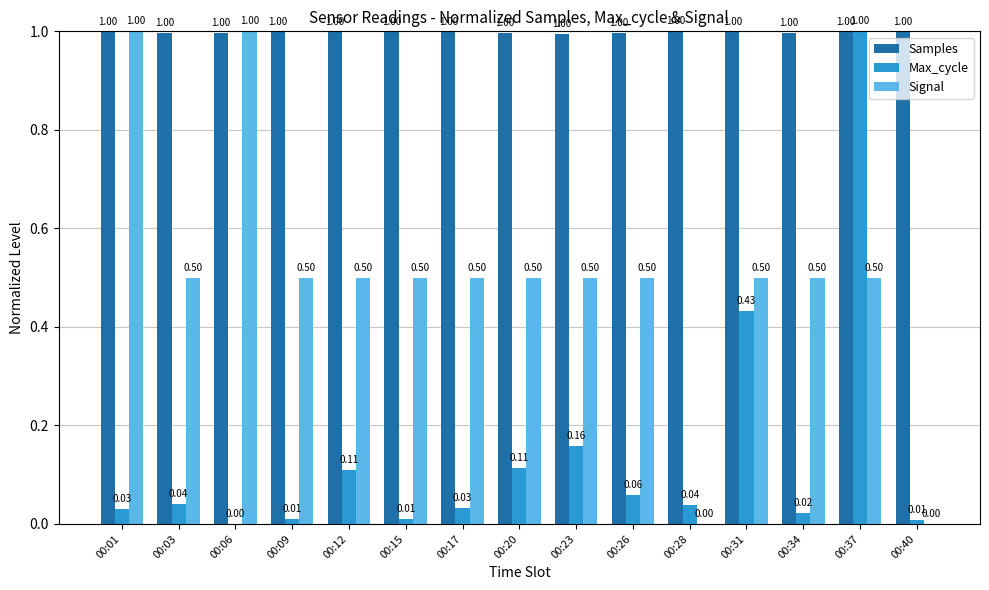

At which label is Max_cycle closest to 0?

00:06